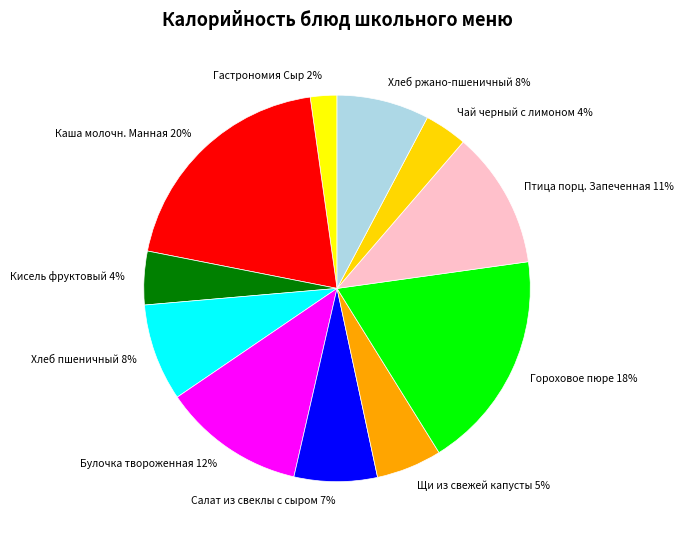

Do Кисель фруктовый and Хлеб ржано-пшеничный together represent more than half of the pie?

No